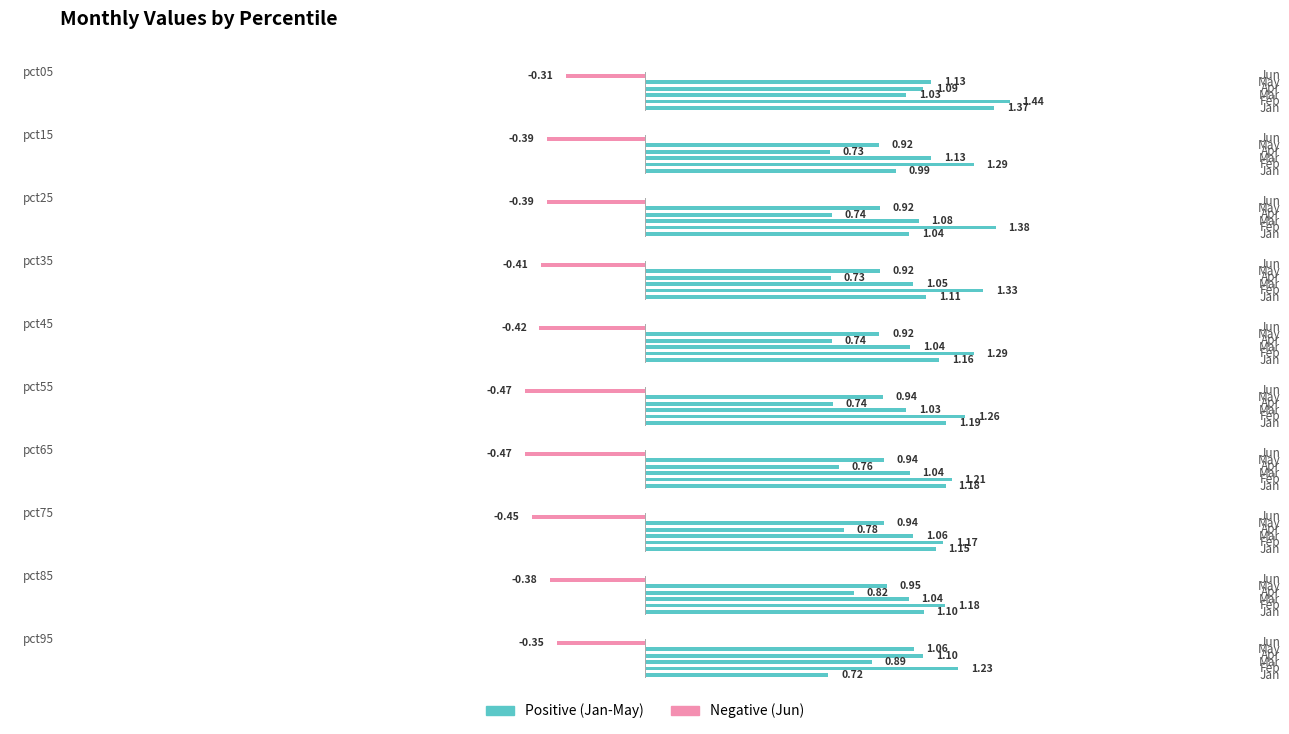

Which label corresponds to the largest value in the chart?

pct05